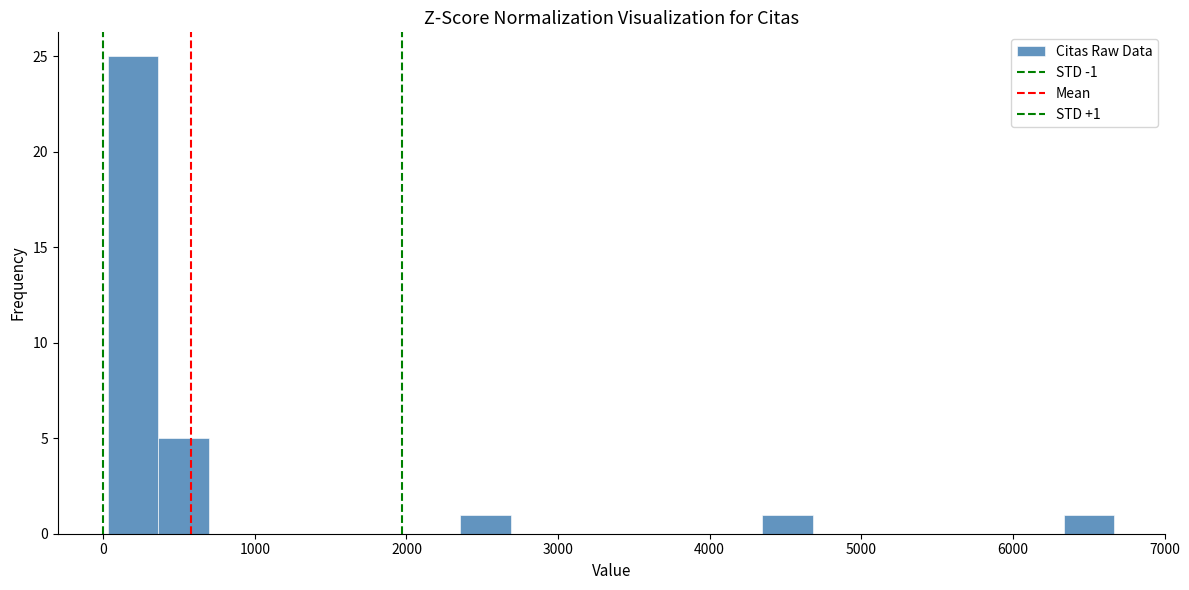

Around what value on the x-axis is the tallest bar? Give the approximate position of its centre, as read against the axis.

200